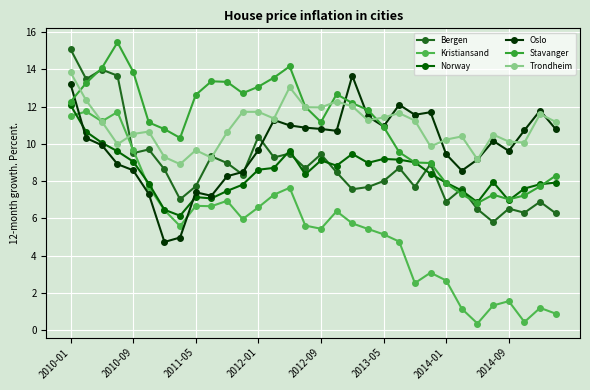

What is the difference between the maximum and minimum values in the Bergen series?

9.3